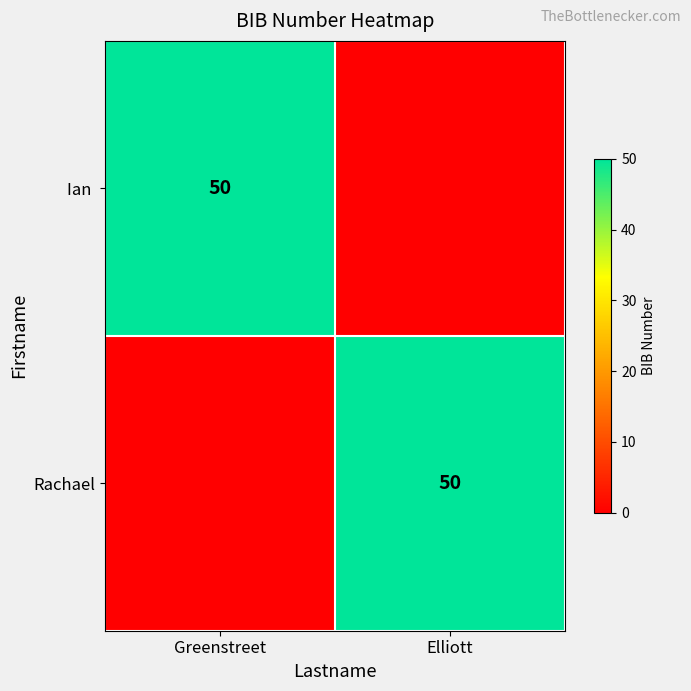

What is the spread (max minus min) of values at Greenstreet?

50